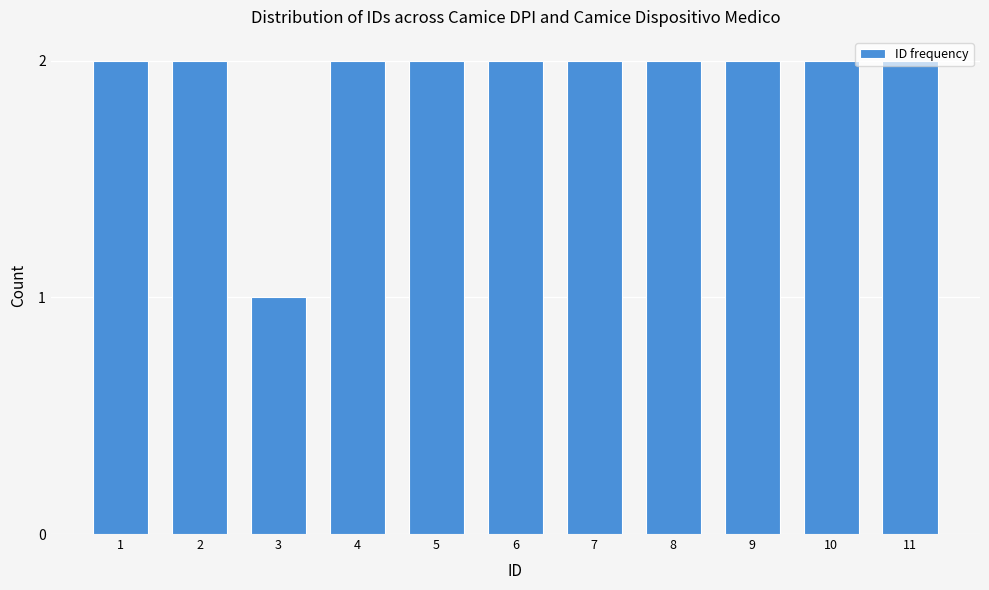

The value at 4 is 1. True or false?

False